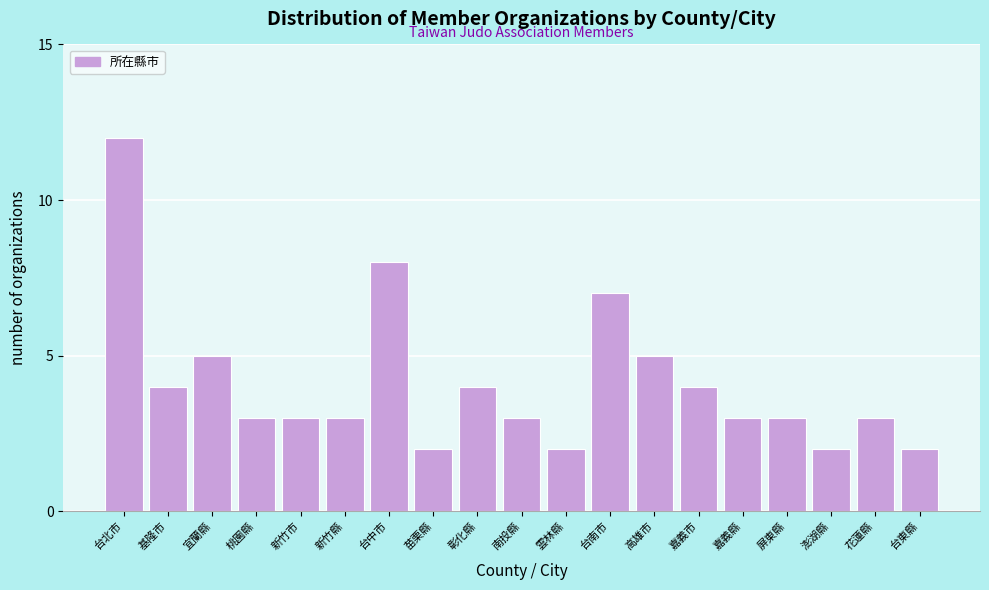

Reading left to right, transcribe all the data shown in this chart.

12	4	5	3	3	3	8	2	4	3	2	7	5	4	3	3	2	3	2